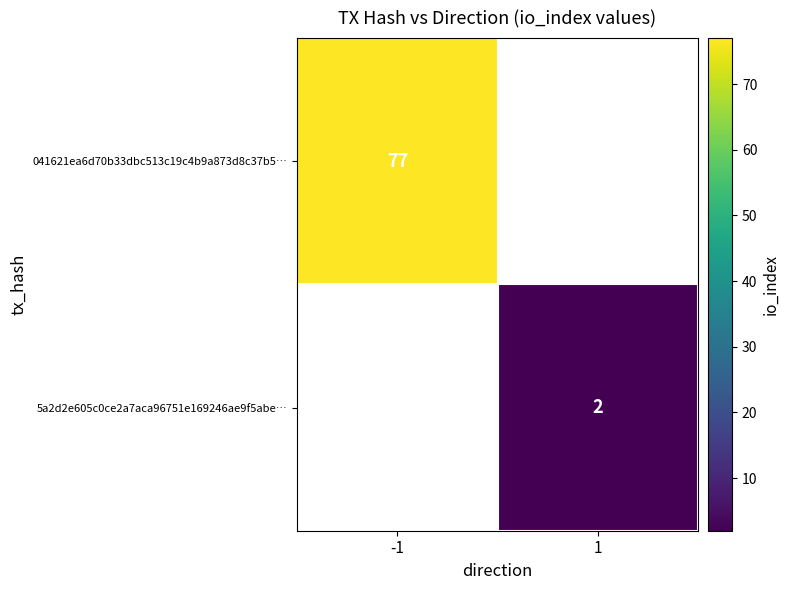

Is it true that 5a2d2e605c0ce2a7aca96751e169246ae9f5abe… equals 2 at 1?

True